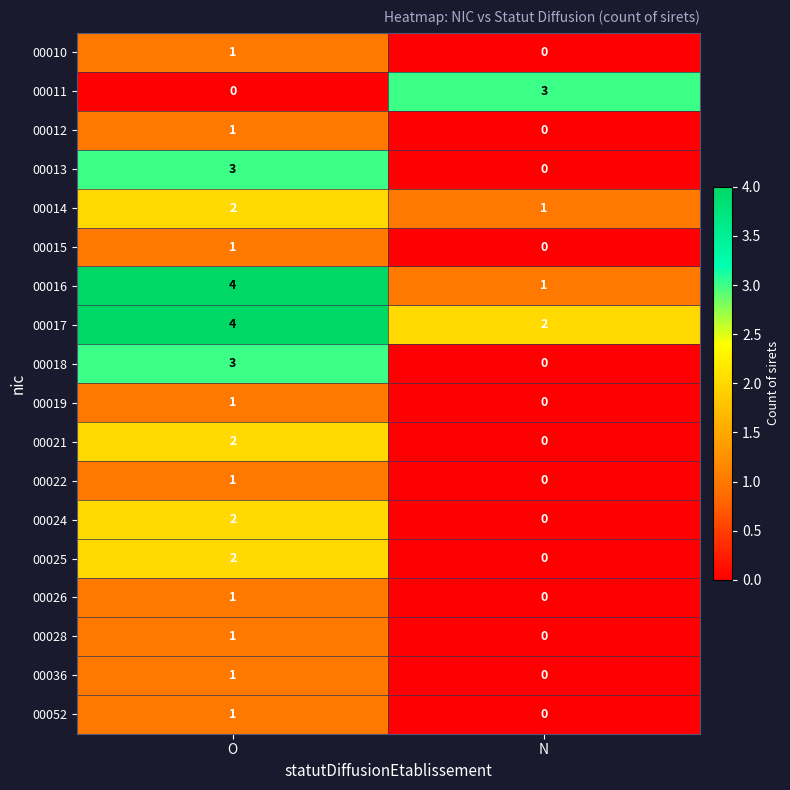

What is the sum of the 00014 values at N and O?

3